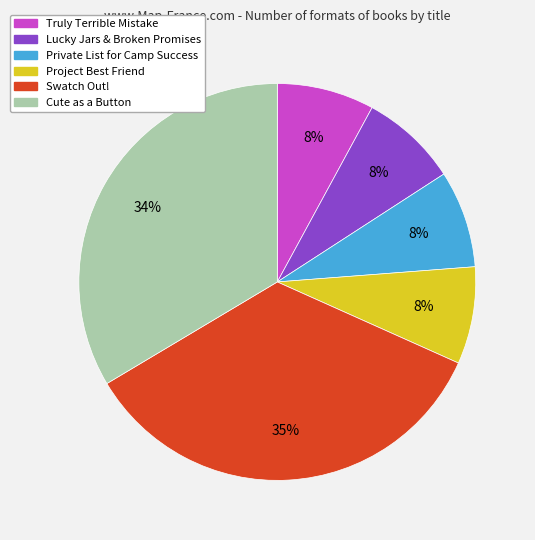

How many slices are in this pie chart?

6